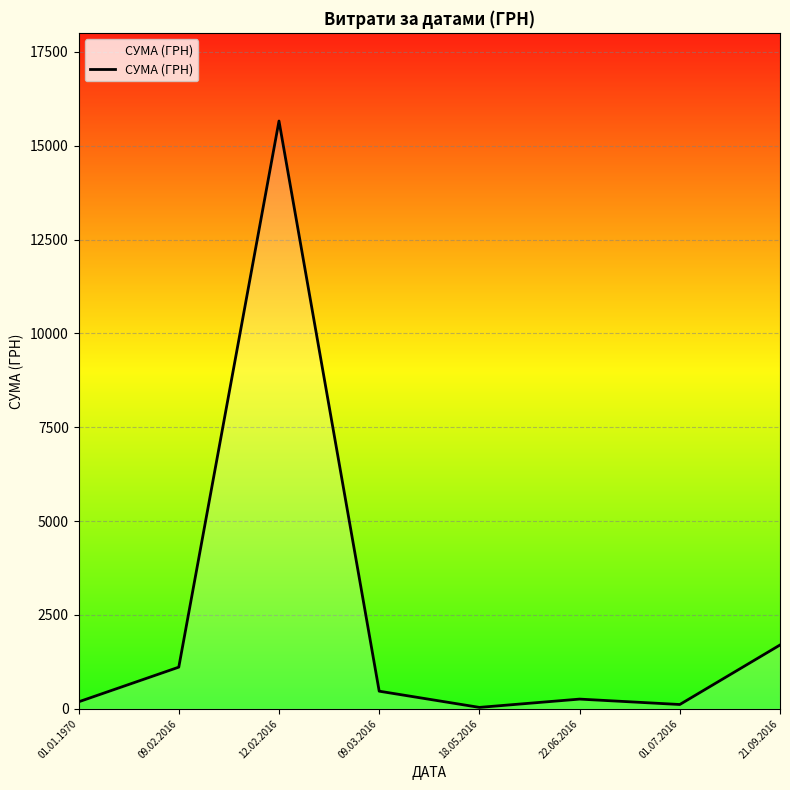

Which category has the highest value across all series?

12.02.2016